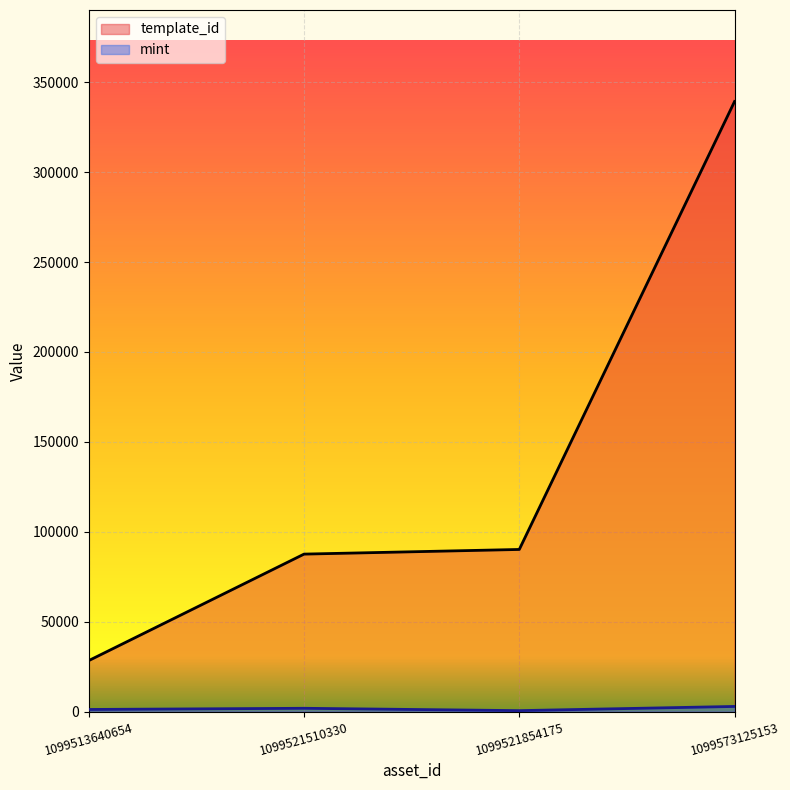

The value of mint at 1099521510330 is 1883. True or false?

True